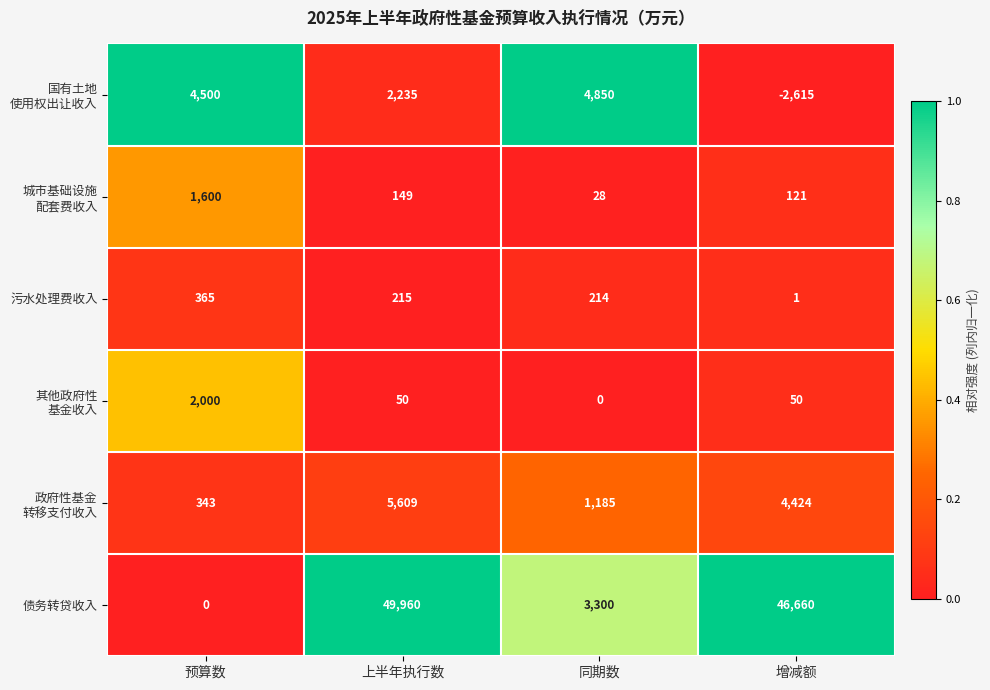

What is the difference between the maximum and minimum values in the 污水处理费收入 series?

364